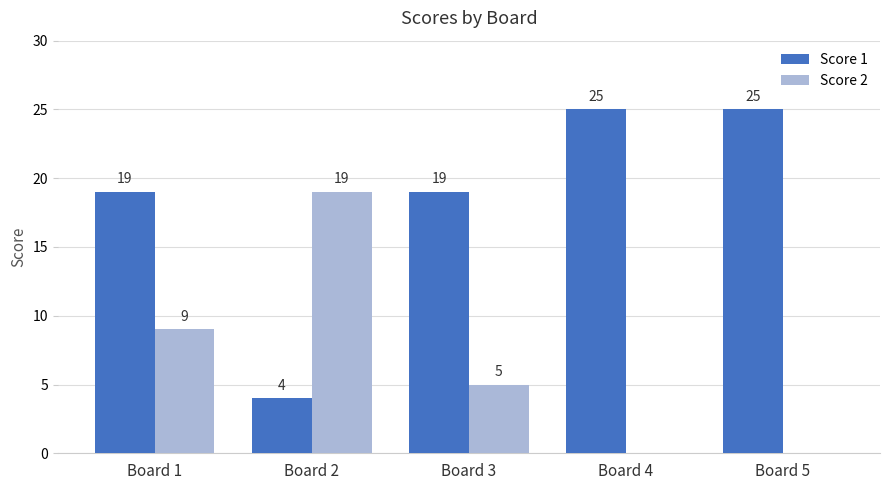

What is the sum of the Score 1 values at Board 3 and Board 4?

44